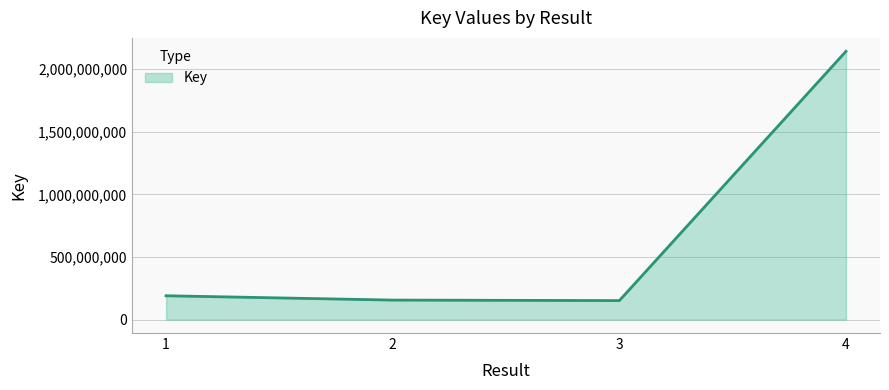

Is it true that the value at 2 is 155878591?

True